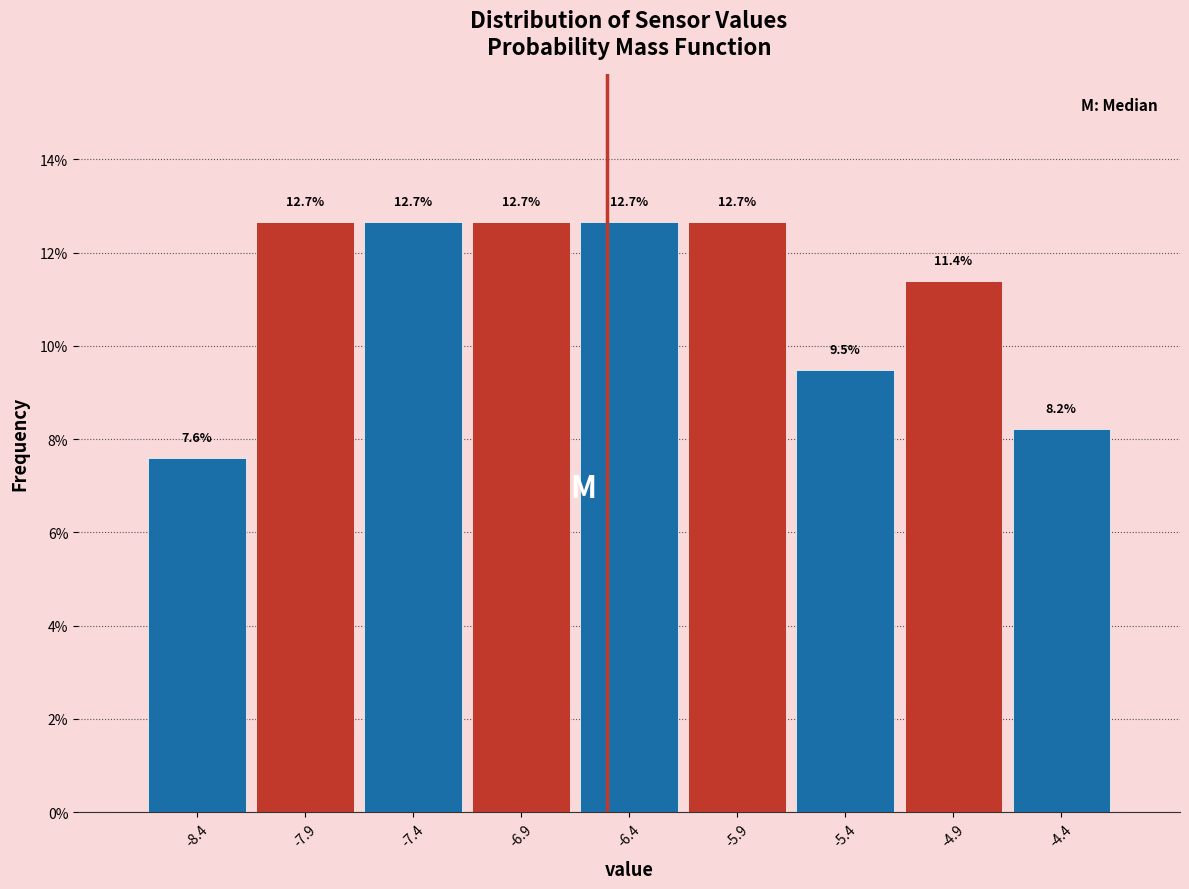

What is the height of the bar covering -6.15 to -5.65 on the x-axis?

12.7